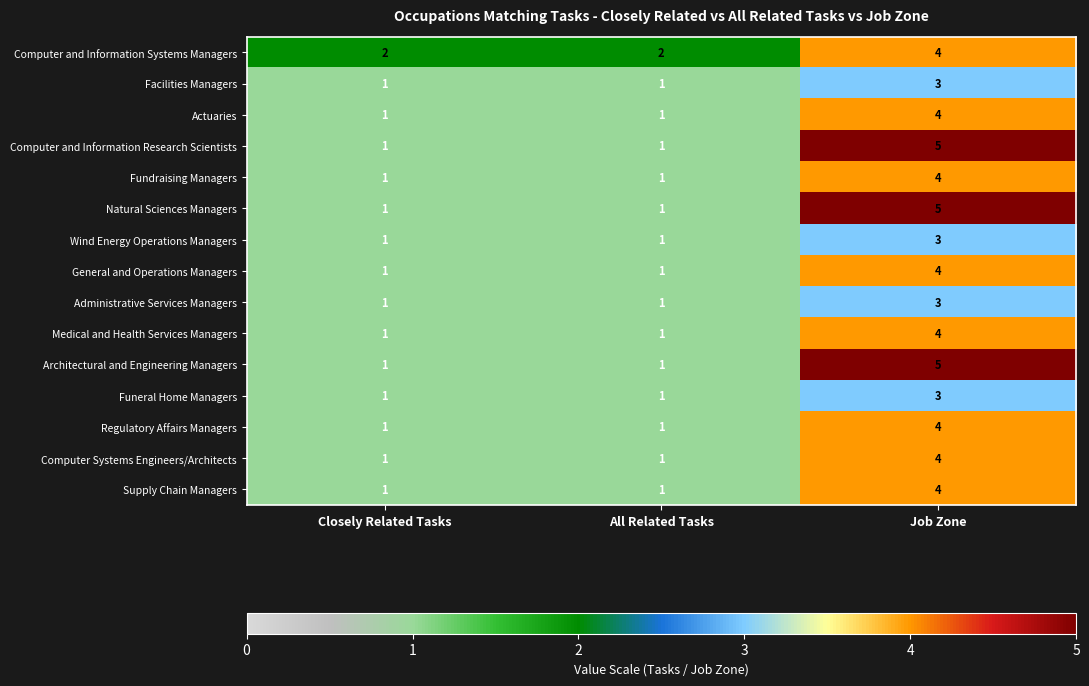

The value of Computer and Information Systems Managers at Closely Related Tasks is 2. True or false?

True